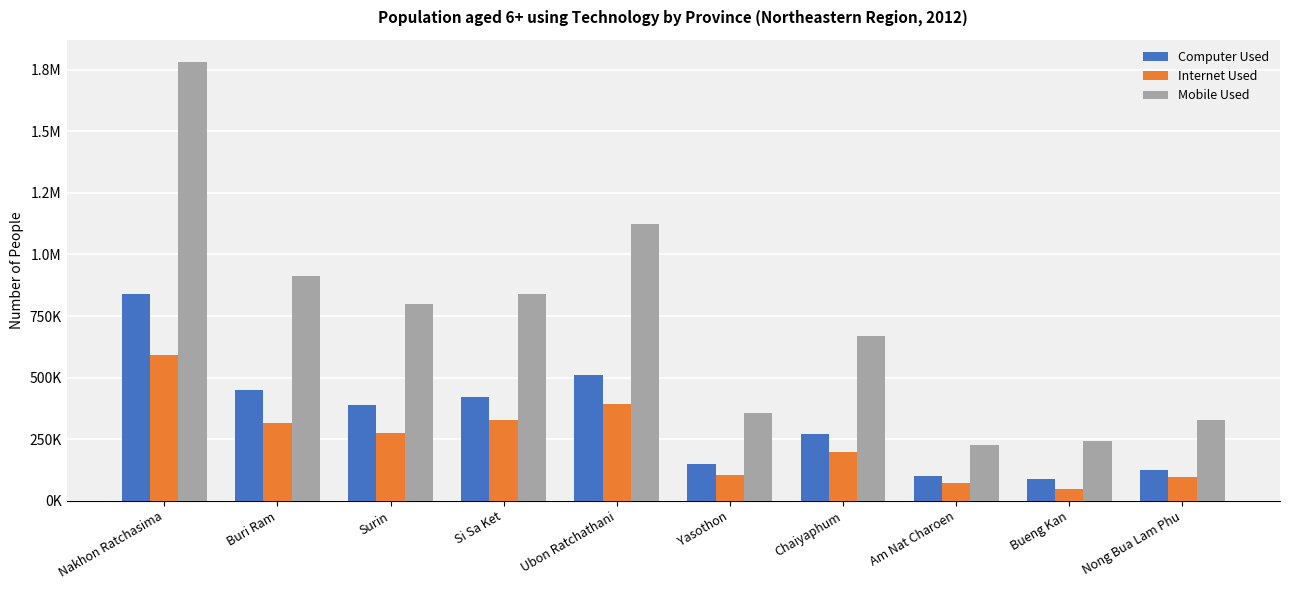

Which series has the widest spread of values?

Mobile Used